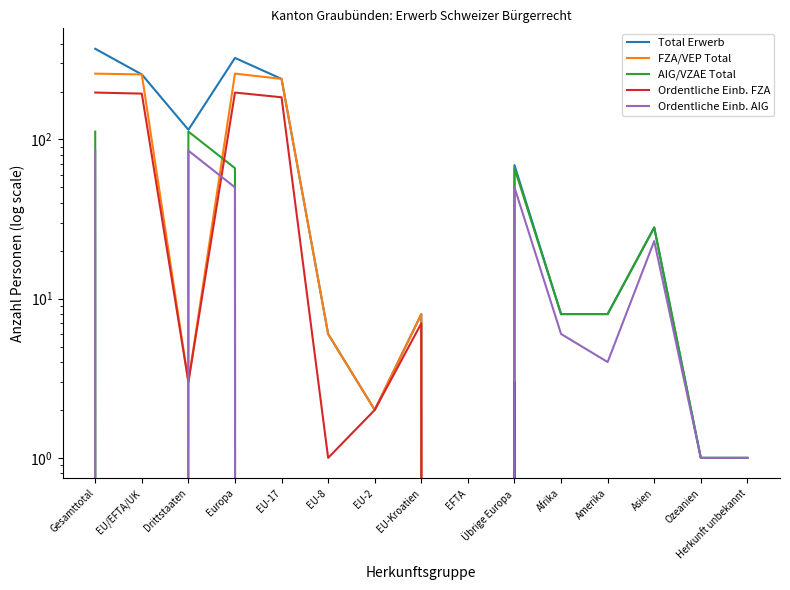

At how many categories does at least one series exceed 368?

1